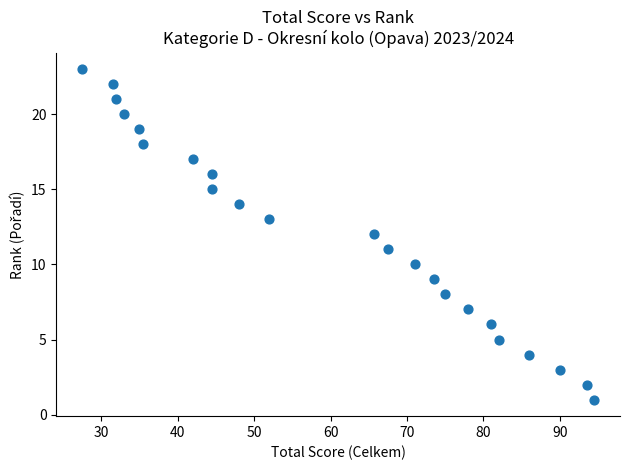

What is the range of Y values (max minus min)?

22